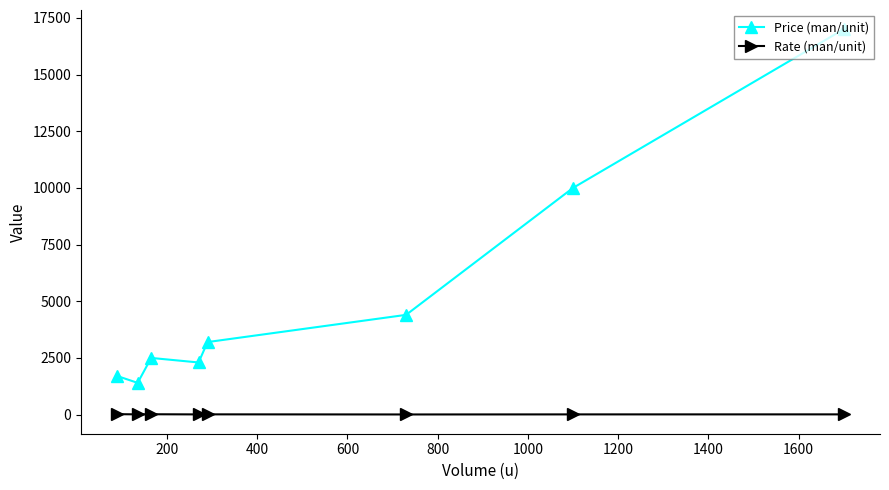

What is the highest value of the Price (man/unit) series?

17000.0